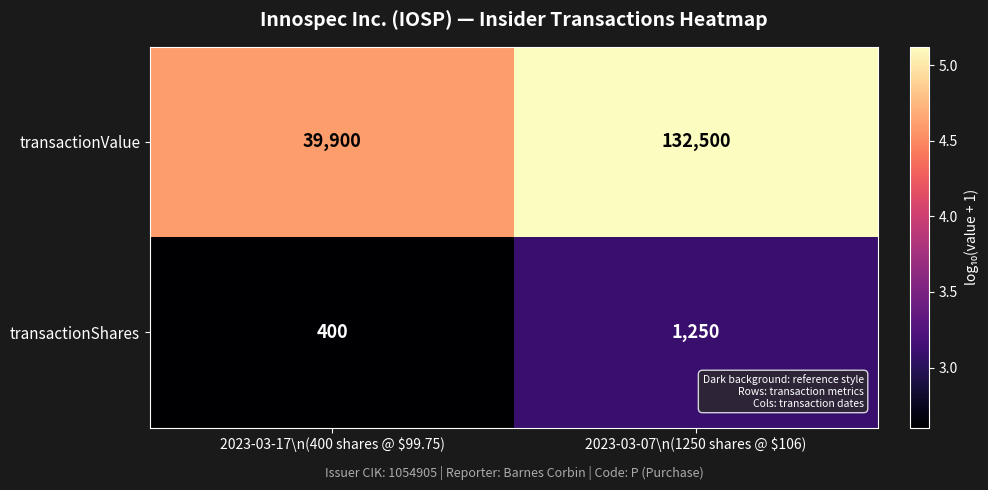

Which label corresponds to the largest value in the chart?

2023-03-07\n(1250 shares @ $106)